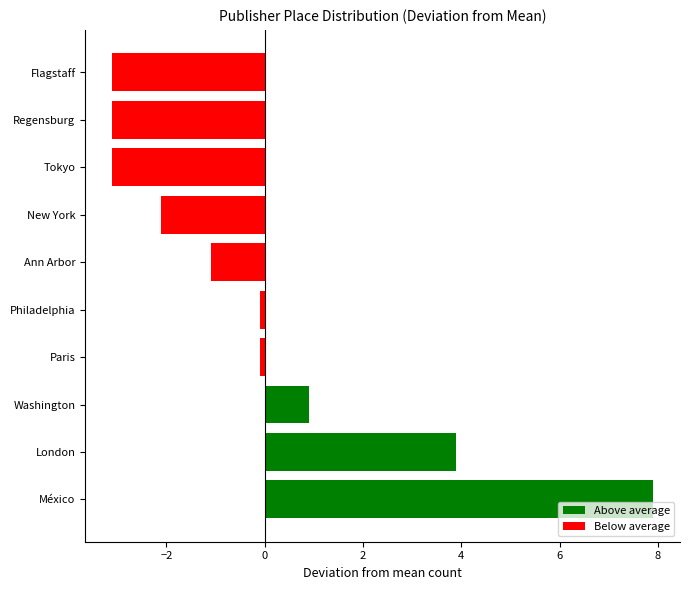

How many positive values are there?

3